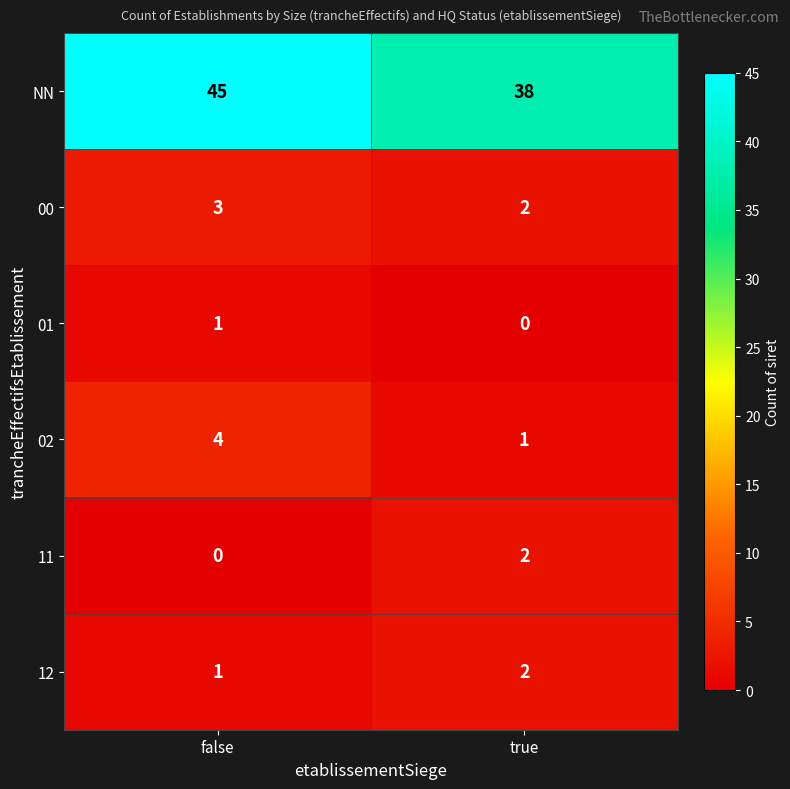

Which series has the largest range (max minus min)?

NN